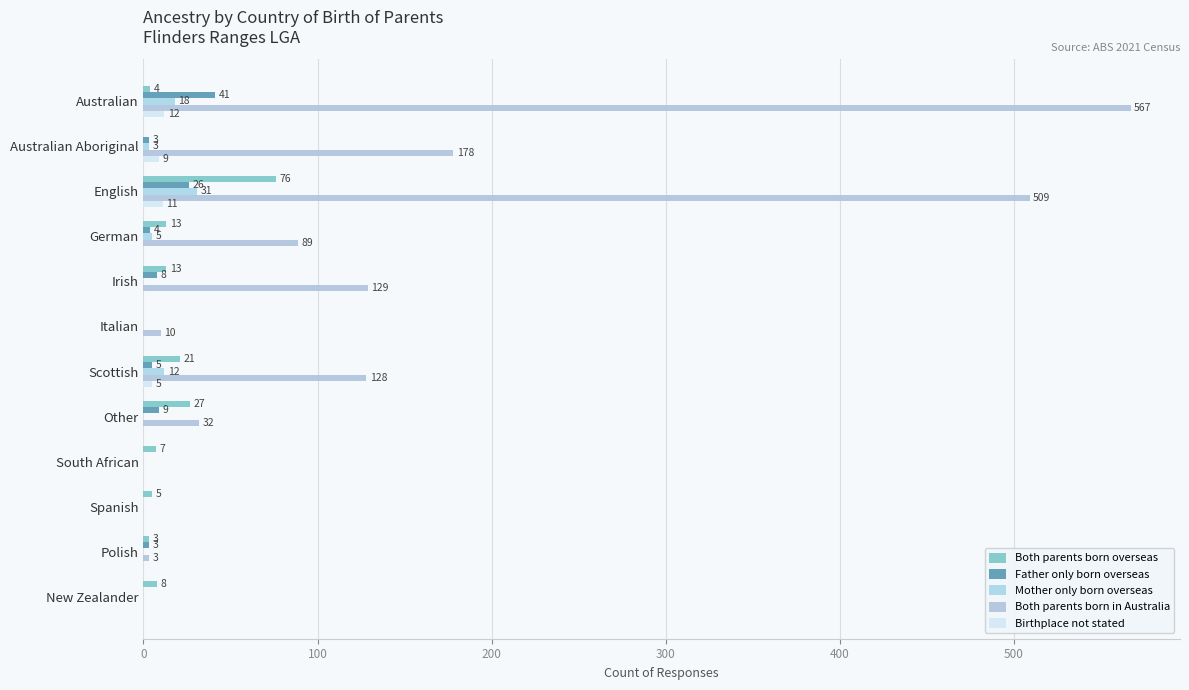

At how many categories does at least one series exceed 255?

2